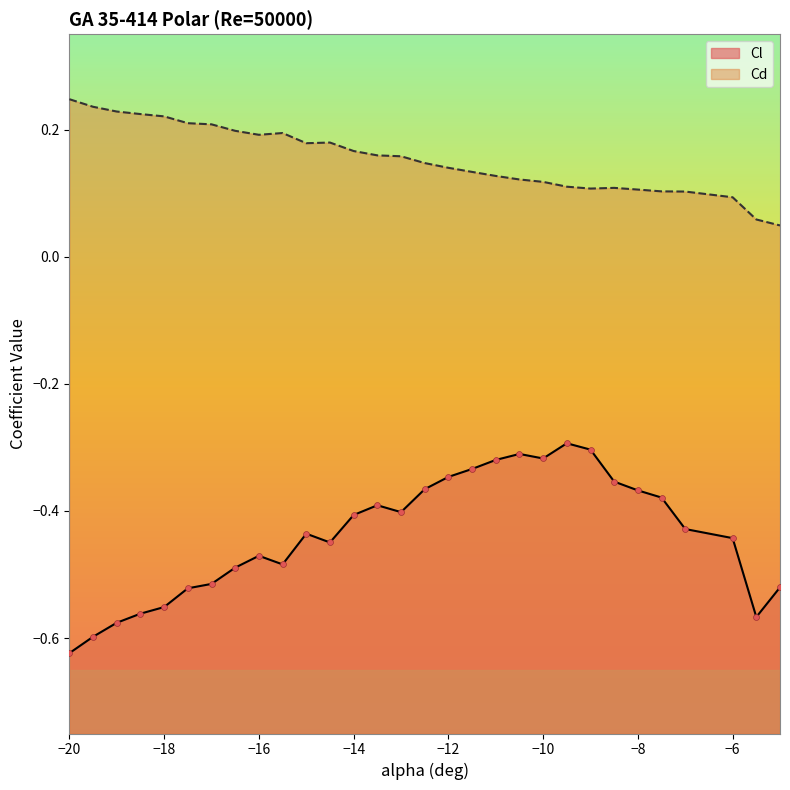

Which series reaches the maximum Y coordinate?

Cd